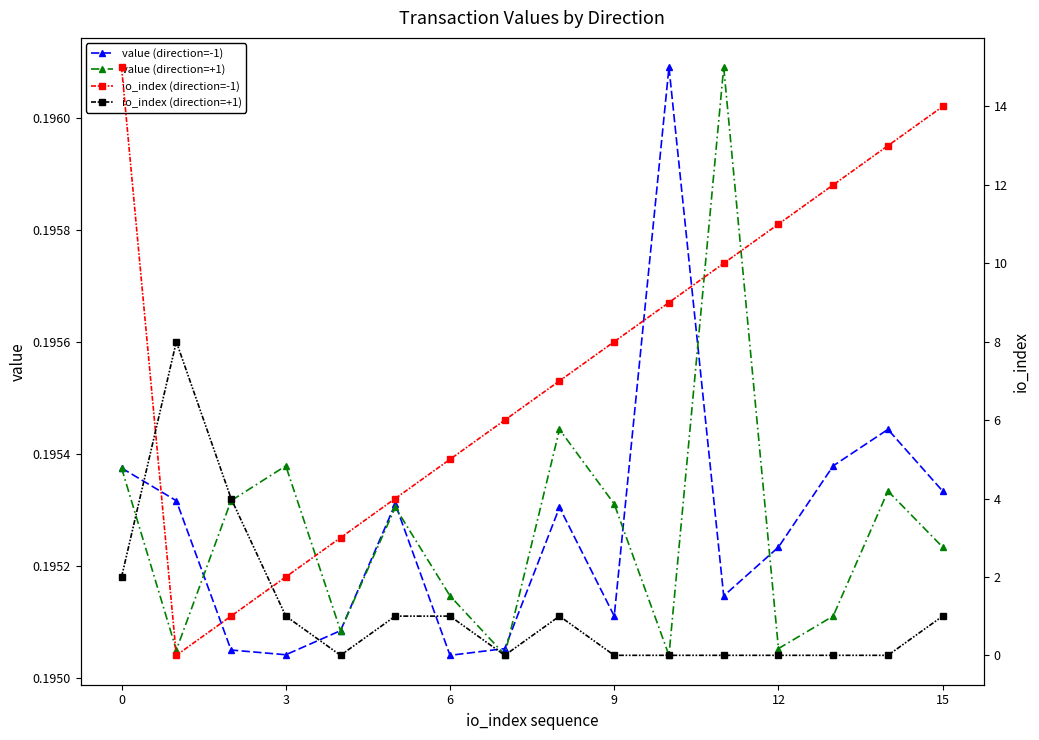

What is the label of the 14th point from the left?

13